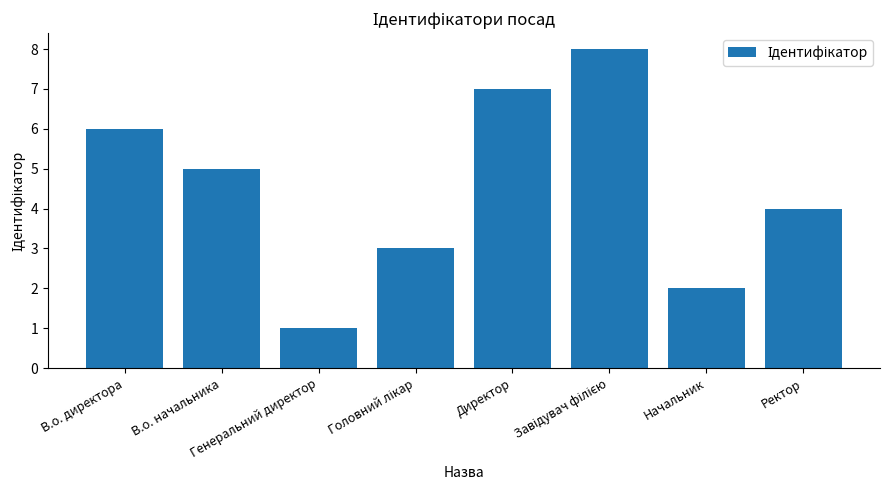

What is the difference between the maximum and minimum values?

7